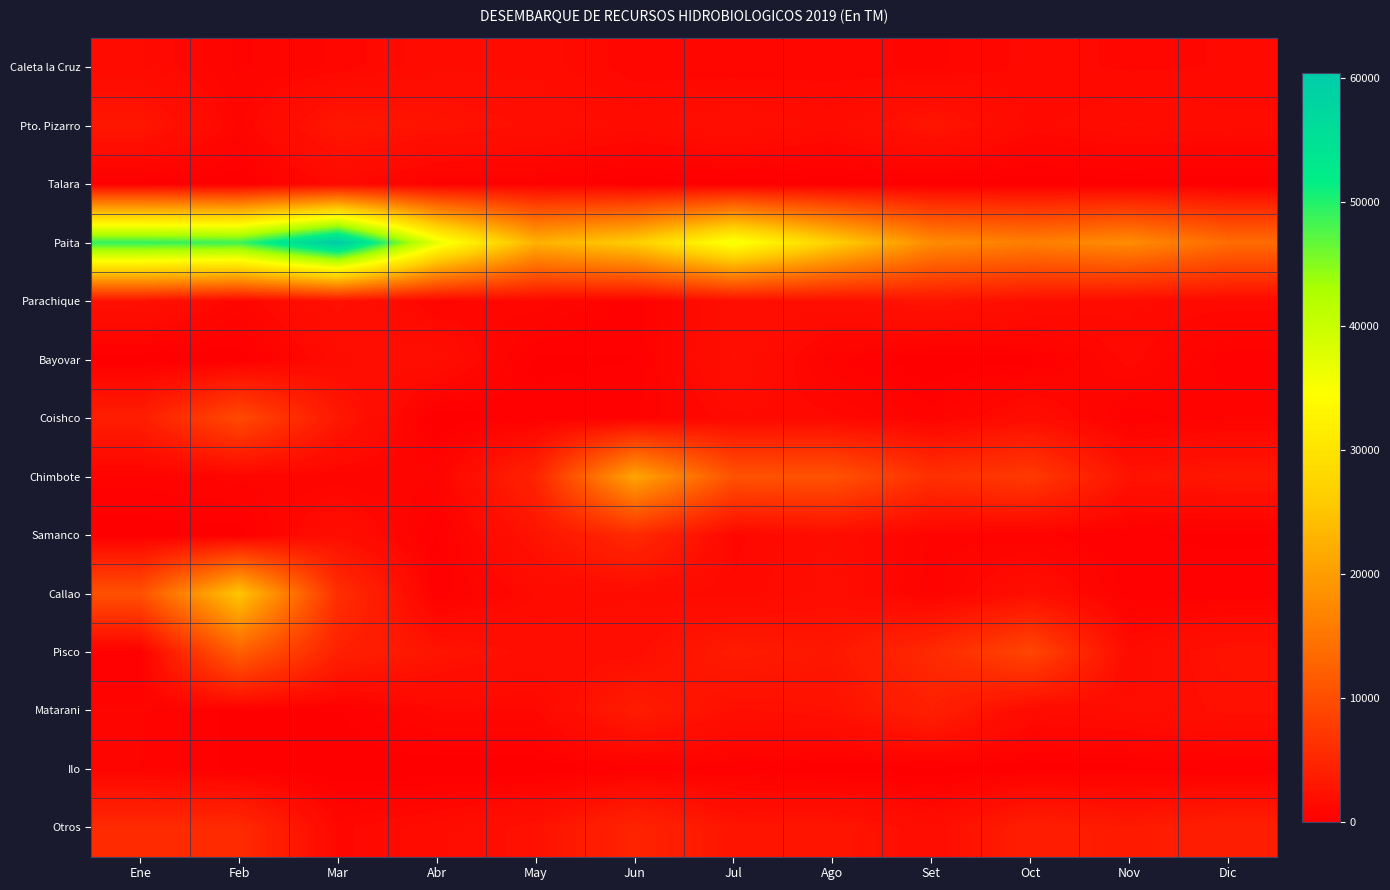

Which label corresponds to the smallest value in the chart?

Ene